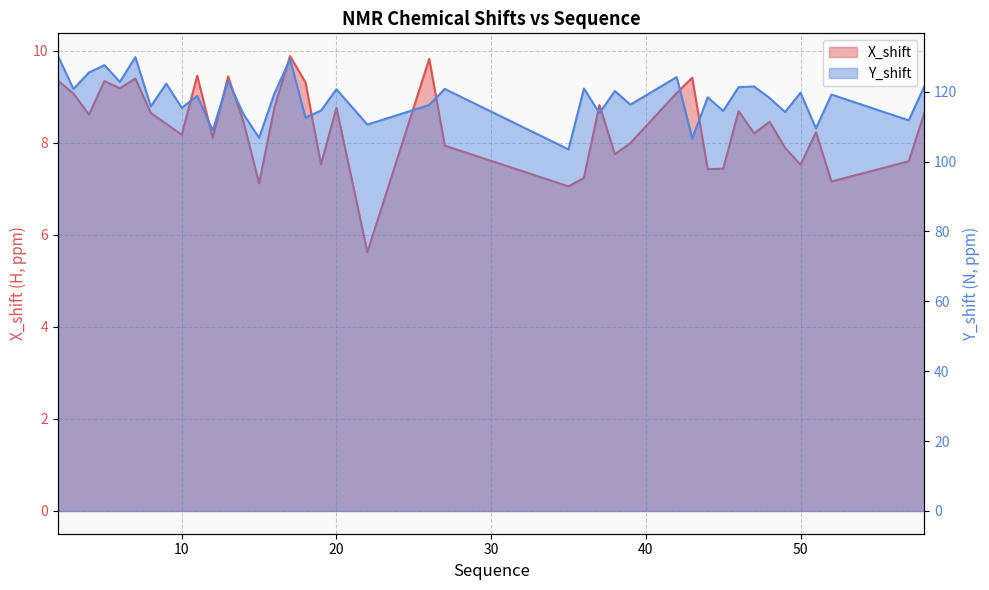

Rank the series by their maximum value, from lowest to highest.

X_shift, Y_shift